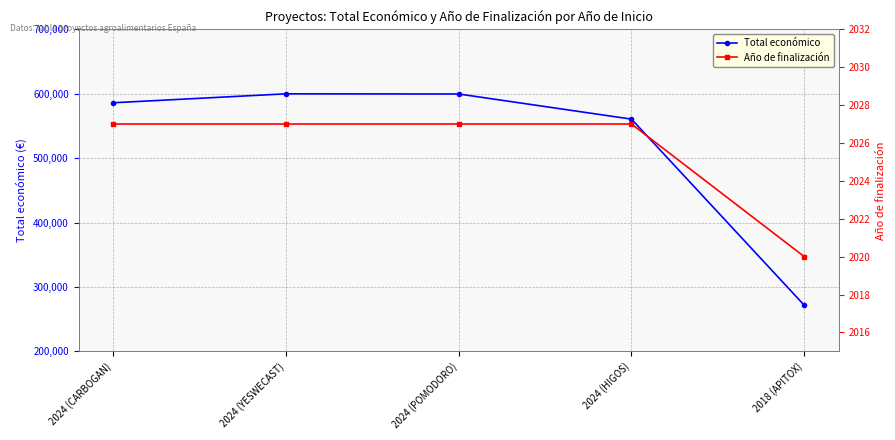

What is the total value across all series at 2018 (APITOX)?

273572